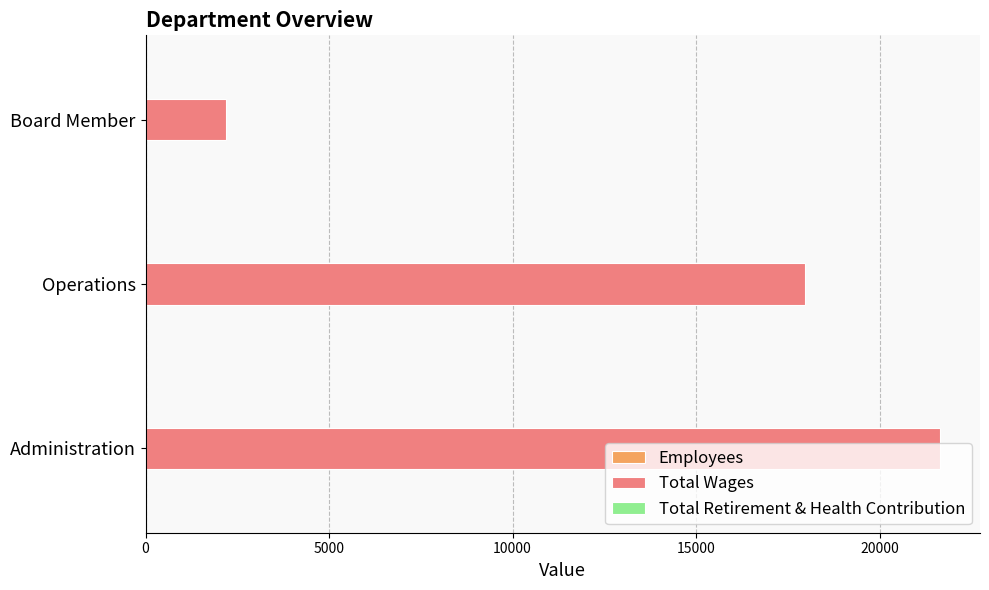

At which category is the sum across all series the highest?

Administration